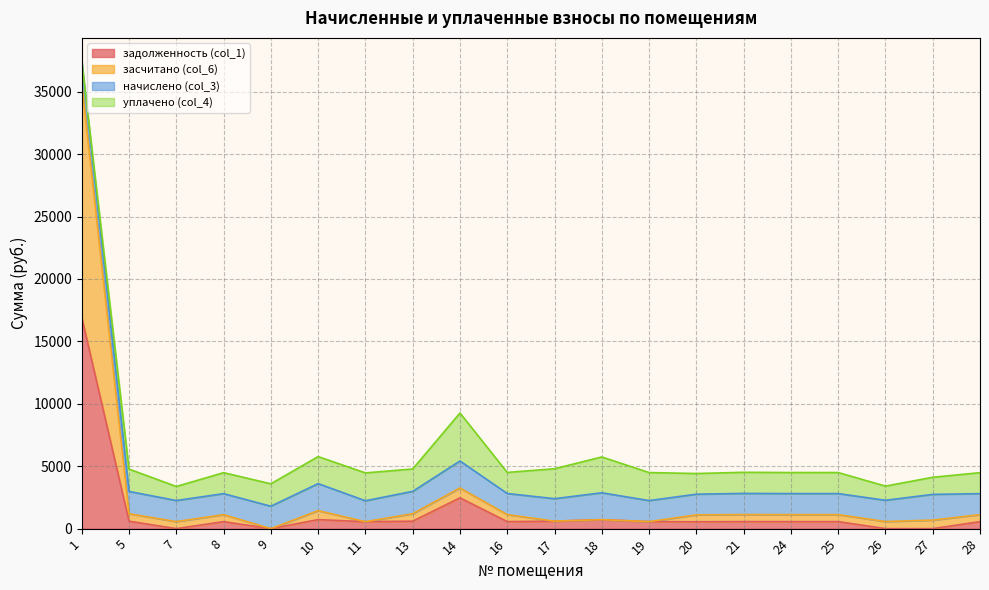

Does the chart have visible grid lines?

Yes